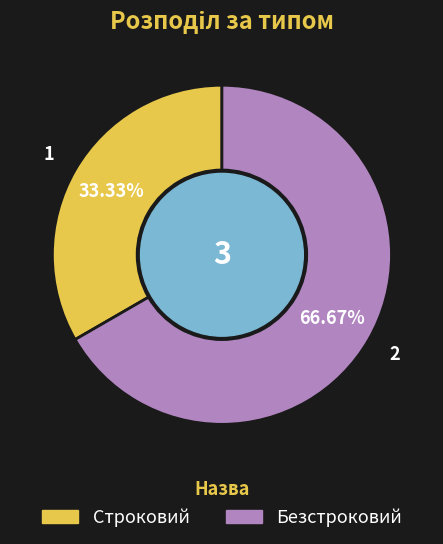

True or false: Безстроковий accounts for 53% of the total.

False